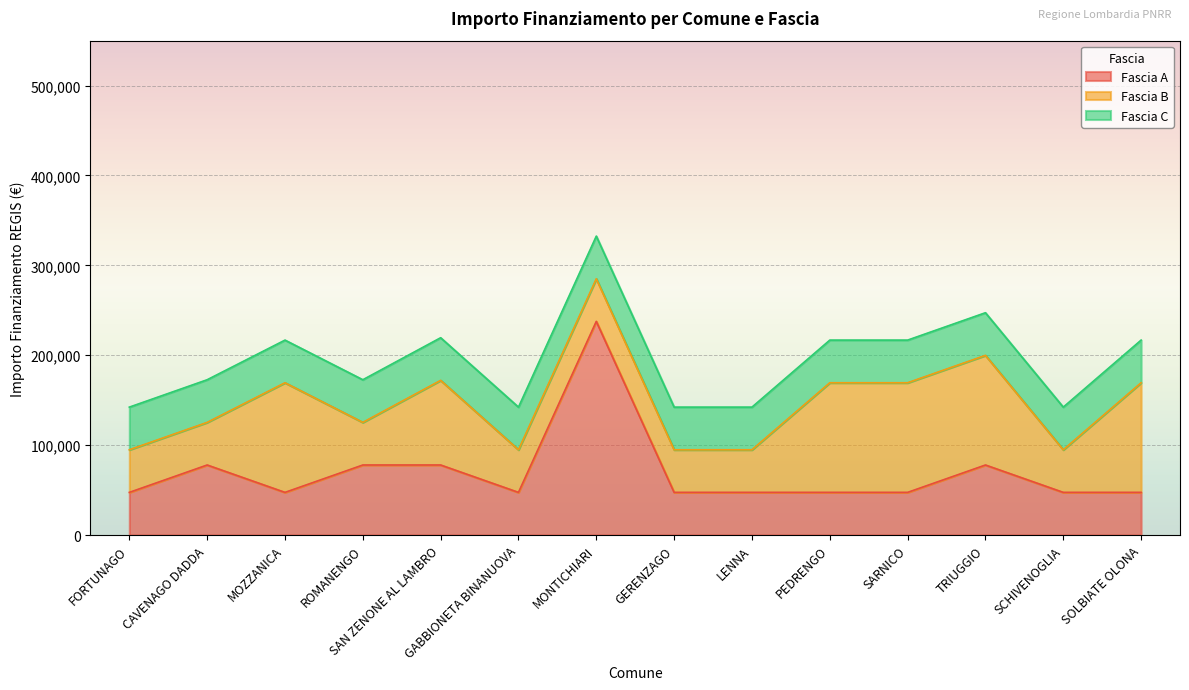

Reading left to right, extract all data points from this chart.

Fascia A: 47427	77897	47427	77897	77897	47427	237681	47427	47427	47427	47427	77897	47427	47427
Fascia B: 47427	47427	121992	47427	94172	47427	47427	47427	47427	121992	121992	121992	47427	121992
Fascia C: 47427	47427	47427	47427	47427	47427	47427	47427	47427	47427	47427	47427	47427	47427